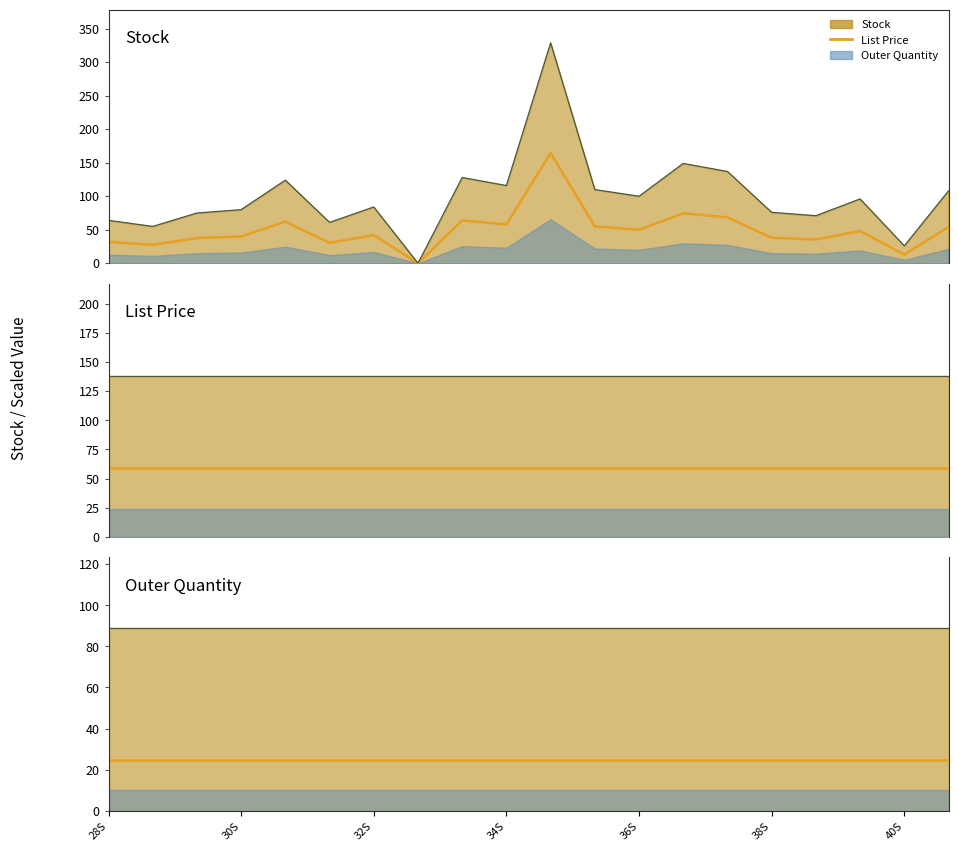

What position from the left is 8?

9